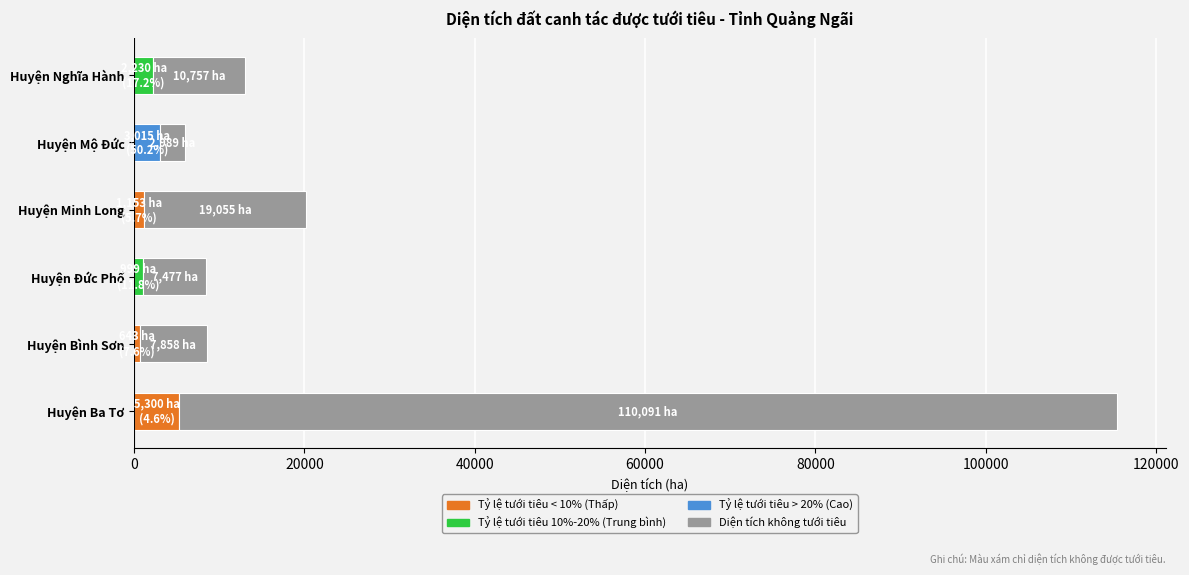

What is the change in value from Huyện Bình Sơn to Huyện Nghĩa Hành?

+2899